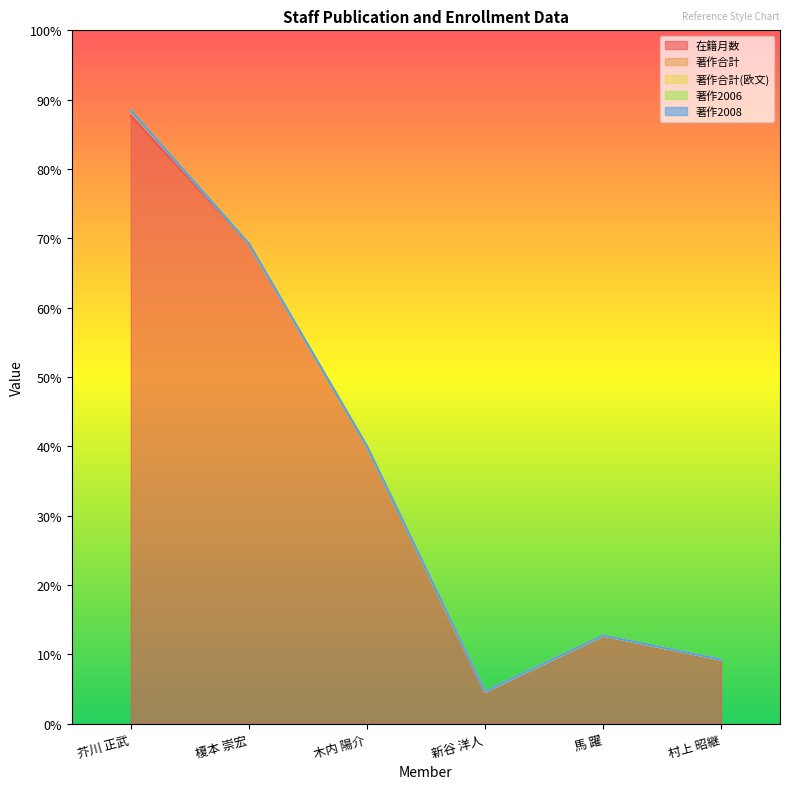

True or false: 著作2008 and 在籍月数 cross at least once.

False